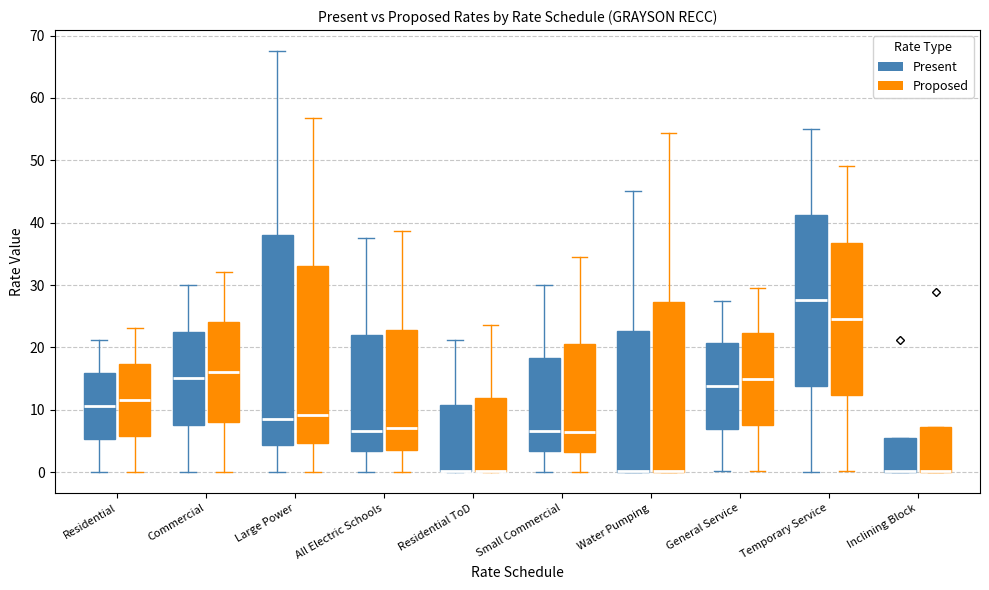

Reading left to right, read every box against the y-axis: the position of its median line, the range the box covers, and the ends of its whiskers. The values are not printed on the chart, so give them approximately, as read against the axis.

Residential (Present): median 11, box 5 to 16, whiskers 0 to 21
Residential (Proposed): median 12, box 6 to 17, whiskers 0 to 23
Commercial (Present): median 15, box 8 to 23, whiskers 0 to 30
Commercial (Proposed): median 16, box 8 to 24, whiskers 0 to 32
Large Power (Present): median 9, box 4 to 38, whiskers 0 to 68
Large Power (Proposed): median 9, box 5 to 33, whiskers 0 to 57
All Electric Schools (Present): median 7, box 3 to 22, whiskers 0 to 38
All Electric Schools (Proposed): median 7, box 4 to 23, whiskers 0 to 39
Residential ToD (Present): median 0 (drawn on the box's lower edge), box 0 to 11, whiskers 0 to 21
Residential ToD (Proposed): median 0 (drawn on the box's lower edge), box 0 to 12, whiskers 0 to 24
Small Commercial (Present): median 7, box 3 to 18, whiskers 0 to 30
Small Commercial (Proposed): median 6, box 3 to 20, whiskers 0 to 35
Water Pumping (Present): median 0 (drawn on the box's lower edge), box 0 to 23, whiskers 0 to 45
Water Pumping (Proposed): median 0 (drawn on the box's lower edge), box 0 to 27, whiskers 0 to 54
General Service (Present): median 14, box 7 to 21, whiskers 0 to 28
General Service (Proposed): median 15, box 8 to 22, whiskers 0 to 30
Temporary Service (Present): median 28, box 14 to 41, whiskers 0 to 55
Temporary Service (Proposed): median 25, box 12 to 37, whiskers 0 to 49
Inclining Block (Present): median 0 (drawn on the box's lower edge), box 0 to 5, whiskers 0 to 5
Inclining Block (Proposed): median 0 (drawn on the box's lower edge), box 0 to 7, whiskers 0 to 7